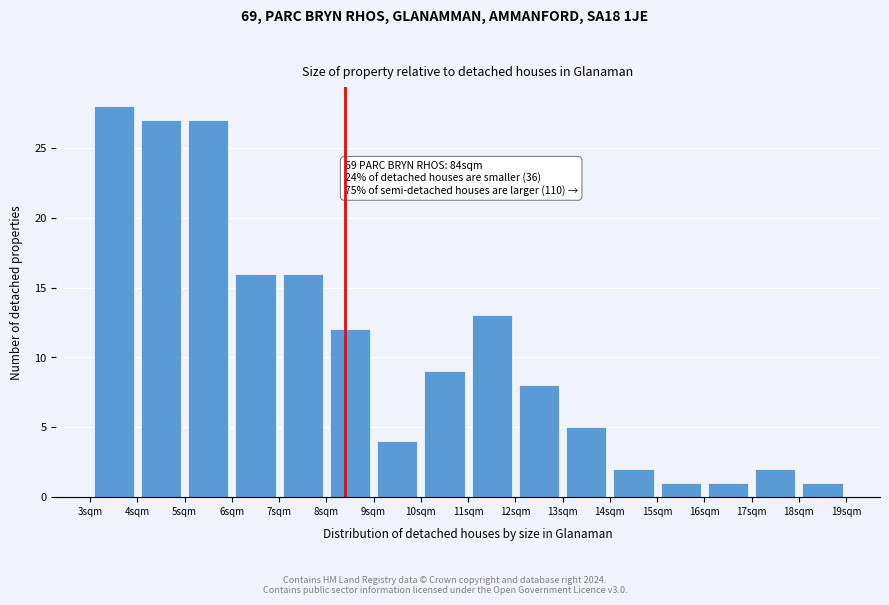

Which range on the x-axis has the tallest bar?

3 to 4